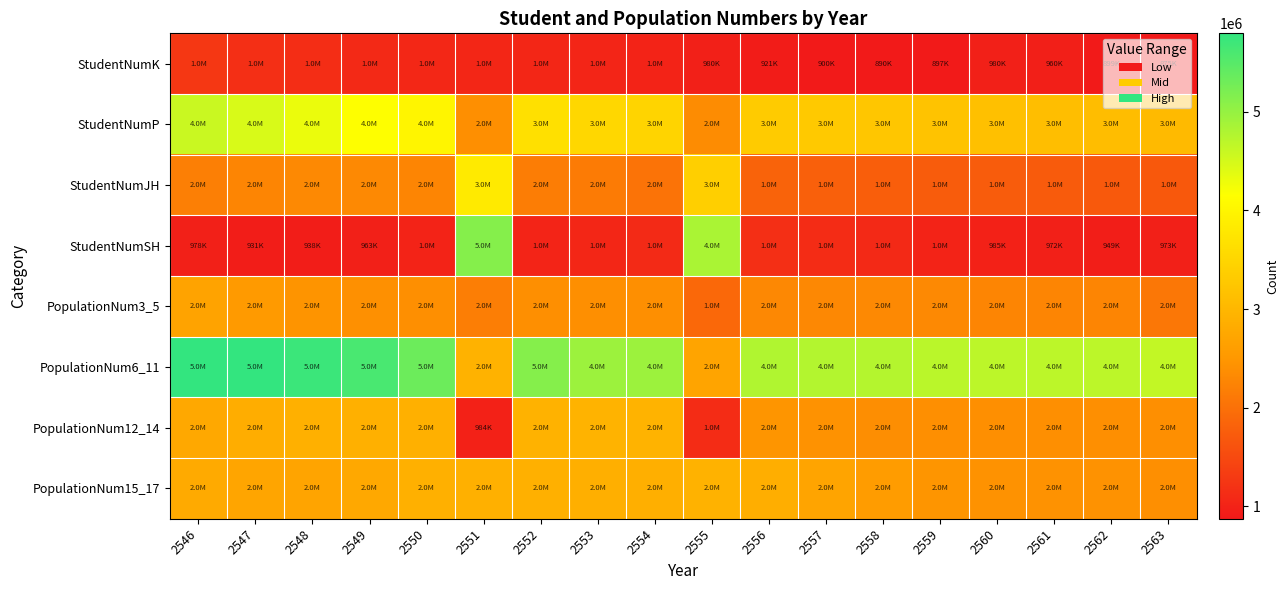

List the series in order of their peak value, highest first.

PopulationNum6_11, StudentNumSH, StudentNumP, StudentNumJH, PopulationNum12_14, PopulationNum15_17, PopulationNum3_5, StudentNumK